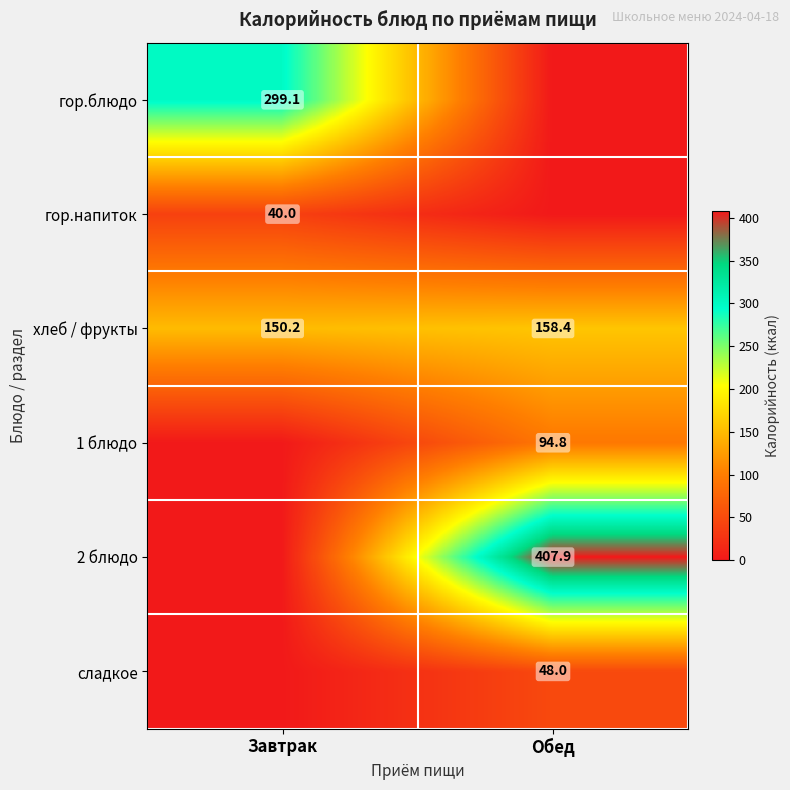

Is the value of хлеб / фрукты at Обед greater than the value of 1 блюдо at Обед?

Yes